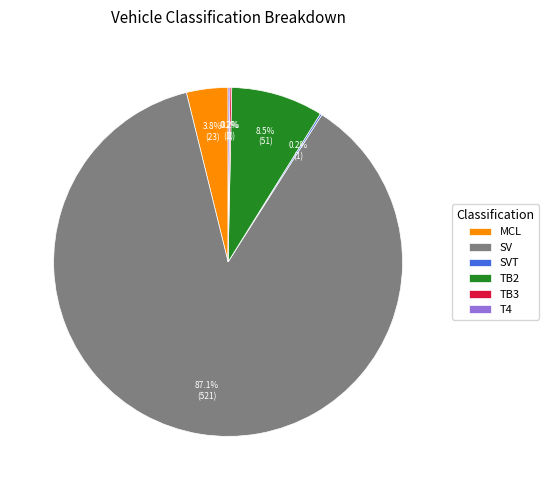

Which category has the biggest portion of the pie?

SV